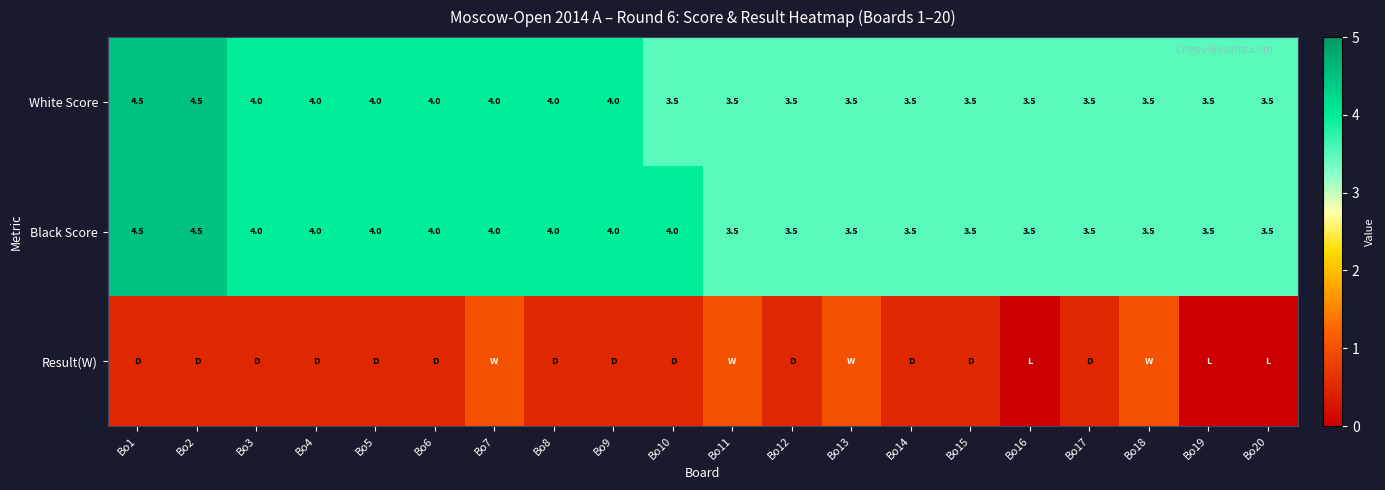

The White Score series shows 3.5 at Bo18. True or false?

True